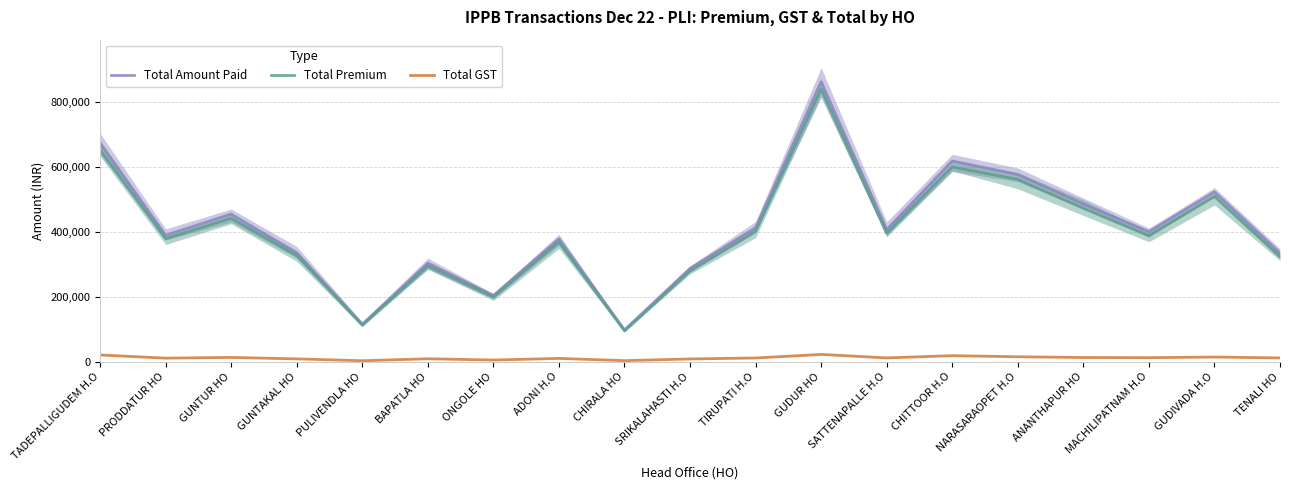

How many series are shown in this chart?

3